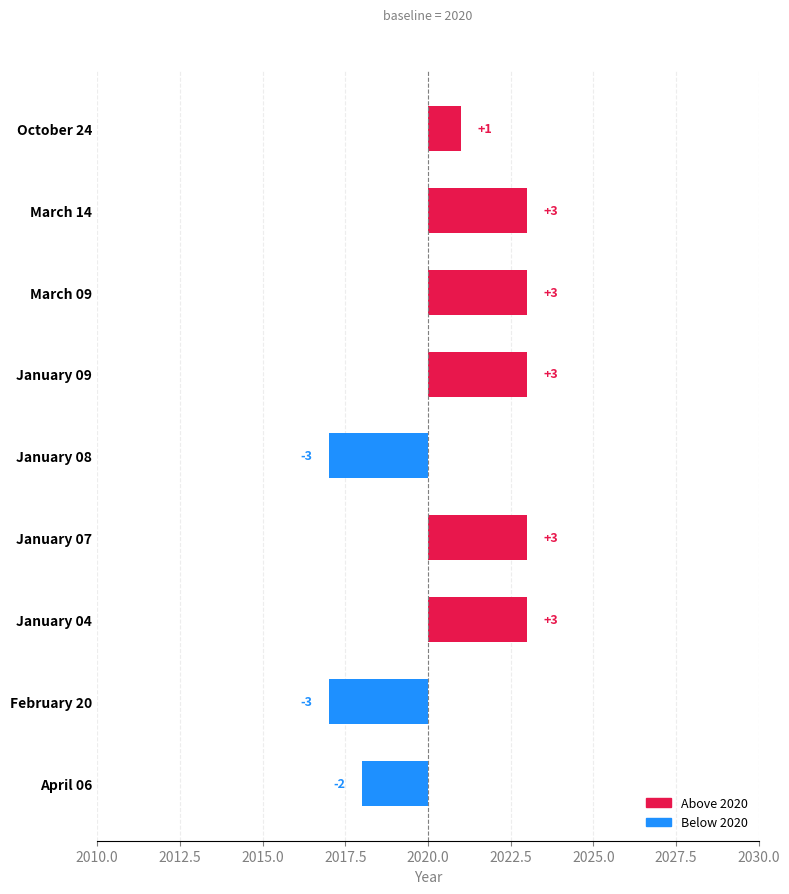

The value at March 09 is 3. True or false?

True